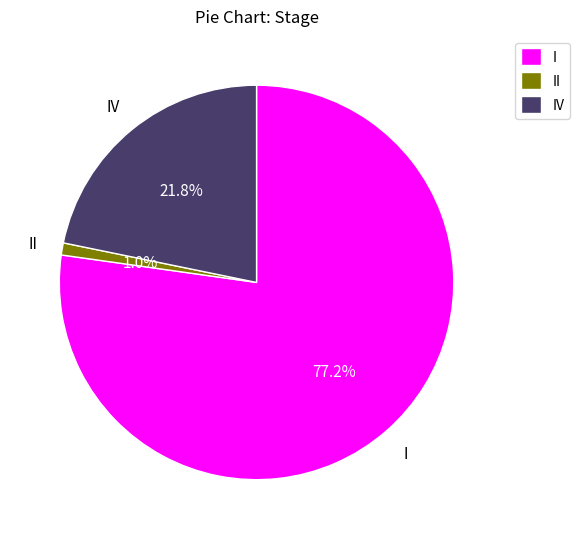

To the nearest percent, what is the combined percentage of IV and II?

23%